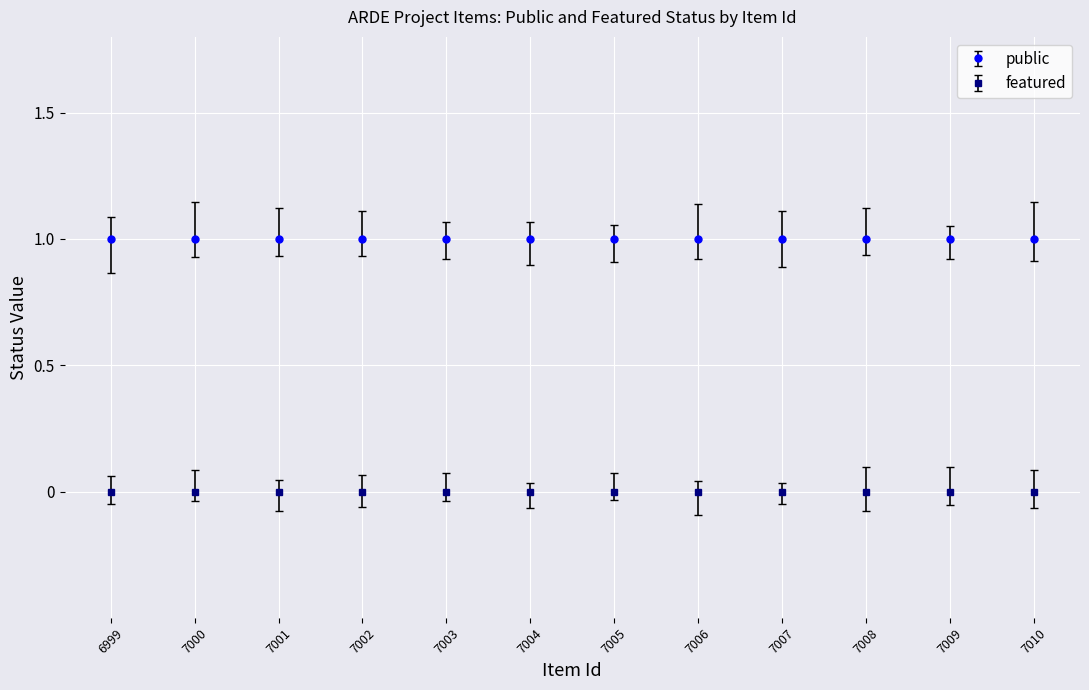

The public series shows 1 at 7010. True or false?

False